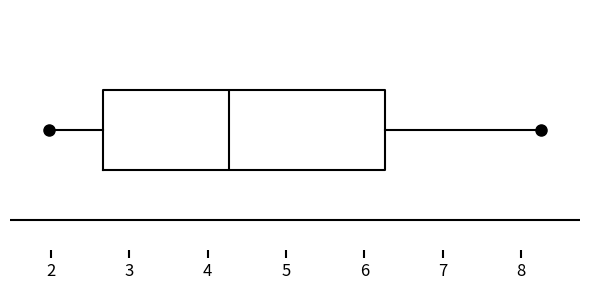

Where is the left edge of the box on the x-axis? The values are not printed on the chart, so give them approximately, as read against the axis.

2.7